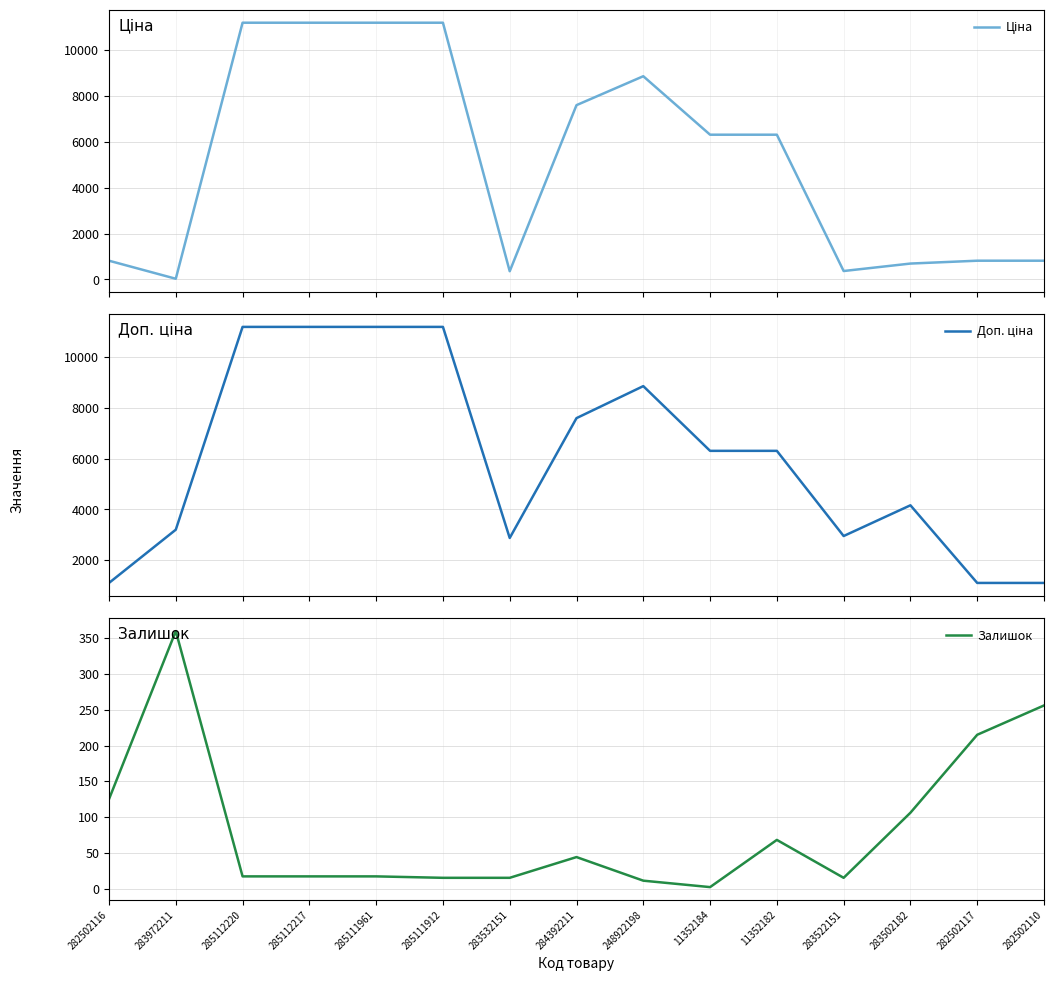

At 284392211, list the series in order from smallest to largest.

Залишок, Ціна, Доп. ціна